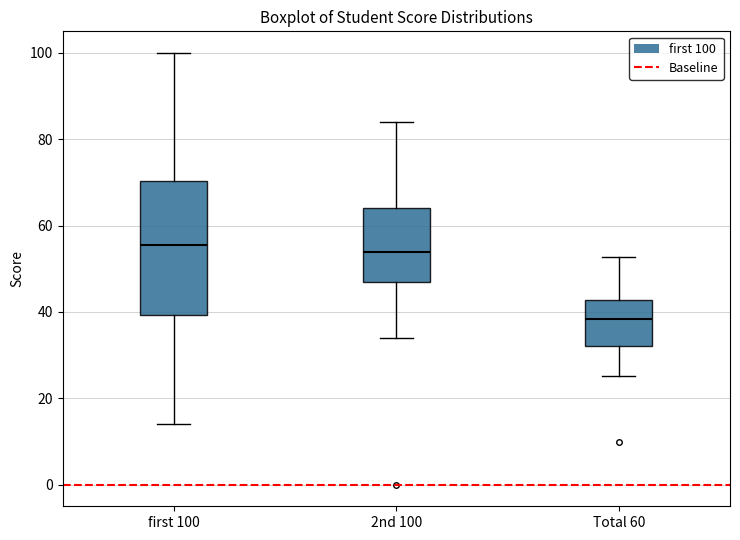

Which box is the tallest, from its lower edge to its upper edge?

first 100